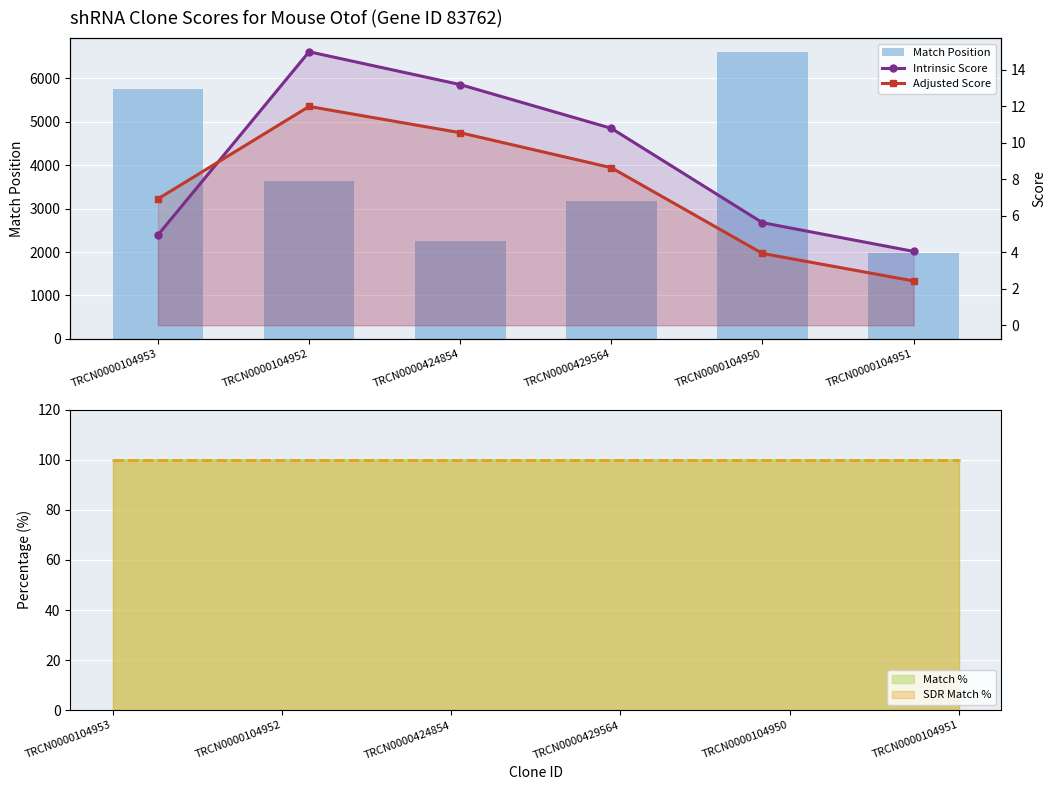

Are the bars horizontal?

No